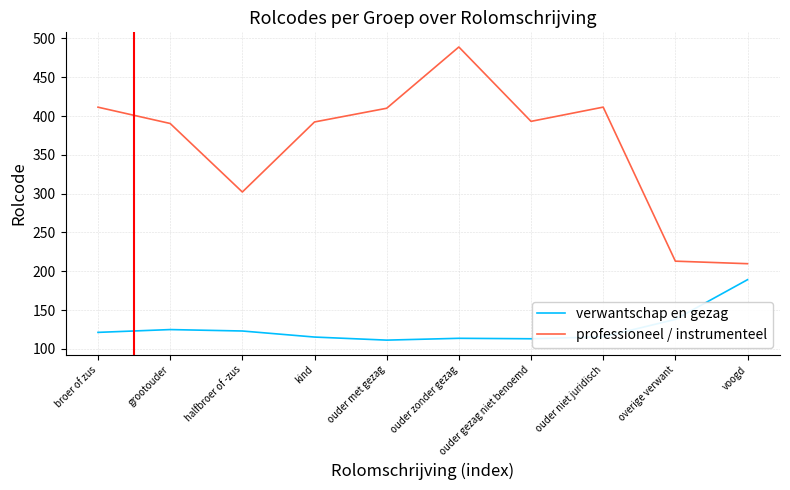

Is the value of professioneel / instrumenteel at ouder zonder gezag greater than the value of verwantschap en gezag at overige verwant?

Yes